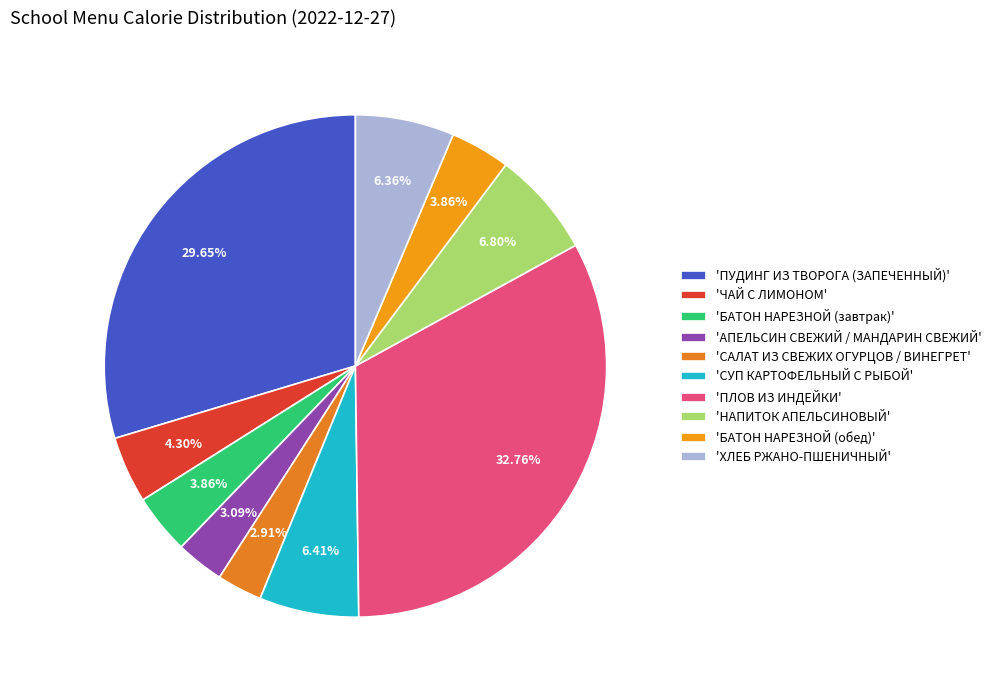

To the nearest percent, what is the difference between the largest and smallest slice percentages?

30%